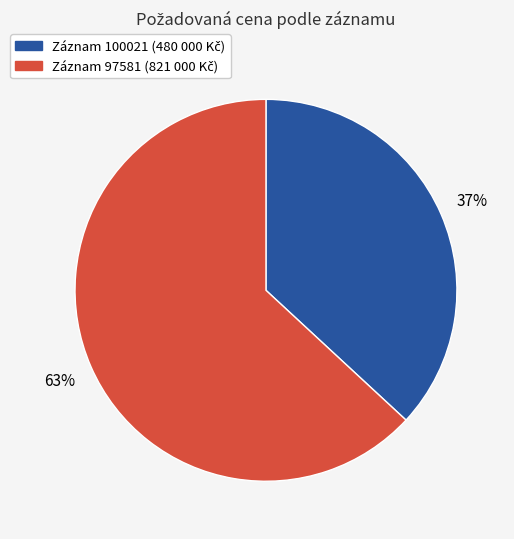

To the nearest percent, what is the average slice percentage?

50%